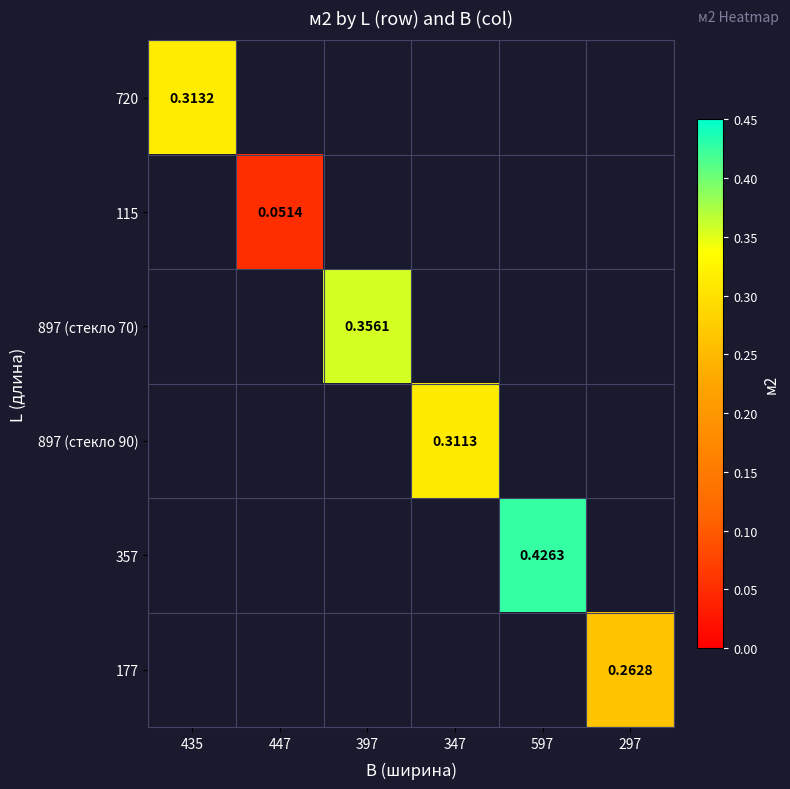

At which category does the chart reach its minimum across all series?

447